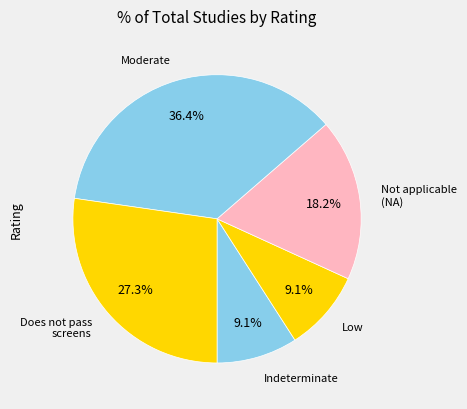

Does Moderate account for over 50% of the chart?

No